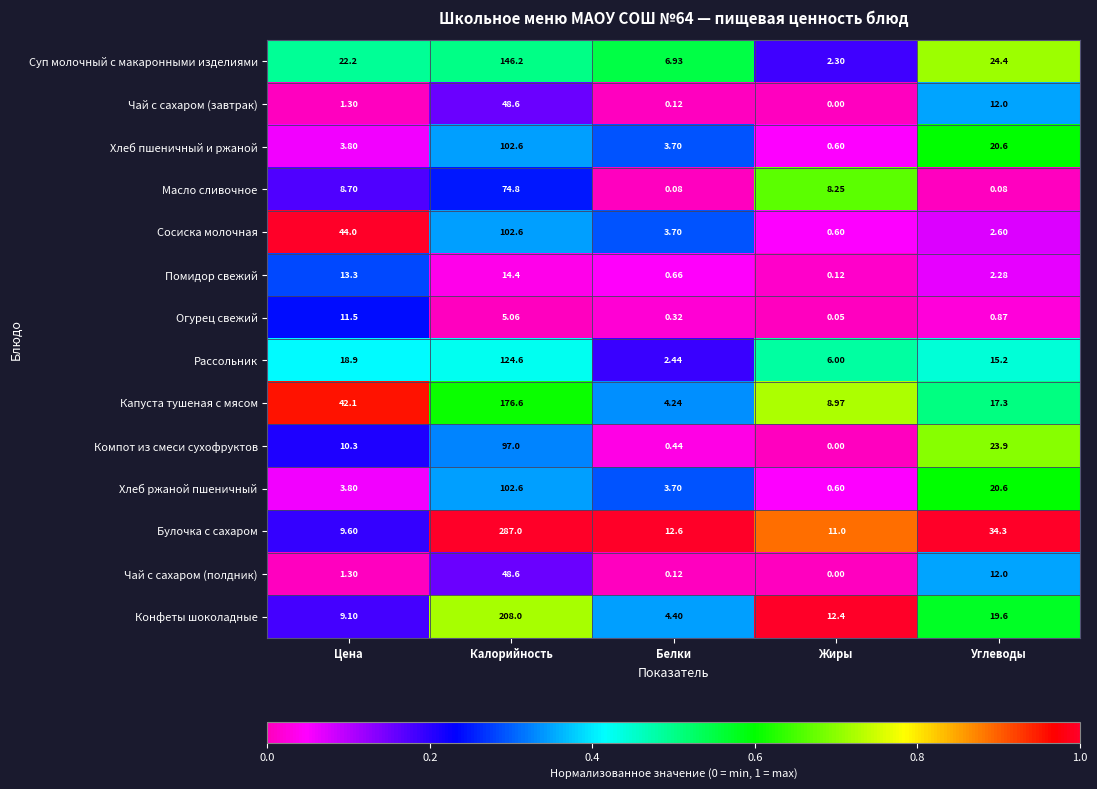

Which series changed the most between Калорийность and Белки?

Булочка с сахаром